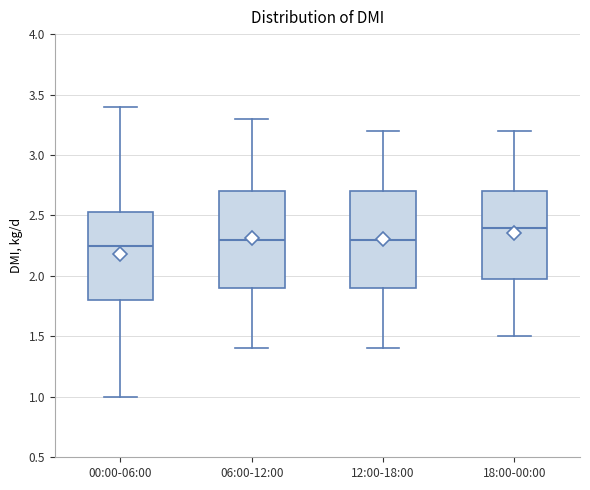

Reading left to right, transcribe this box plot: for each box, give where its median line is, the range the box spans, and where its two whiskers end, as read against the y-axis. The values are not printed on the chart, so give them approximately, as read against the axis.

00:00-06:00: median 2.25, box 1.80 to 2.55, whiskers 1.00 to 3.40
06:00-12:00: median 2.30, box 1.90 to 2.70, whiskers 1.40 to 3.30
12:00-18:00: median 2.30, box 1.90 to 2.70, whiskers 1.40 to 3.20
18:00-00:00: median 2.40, box 2.00 to 2.70, whiskers 1.50 to 3.20